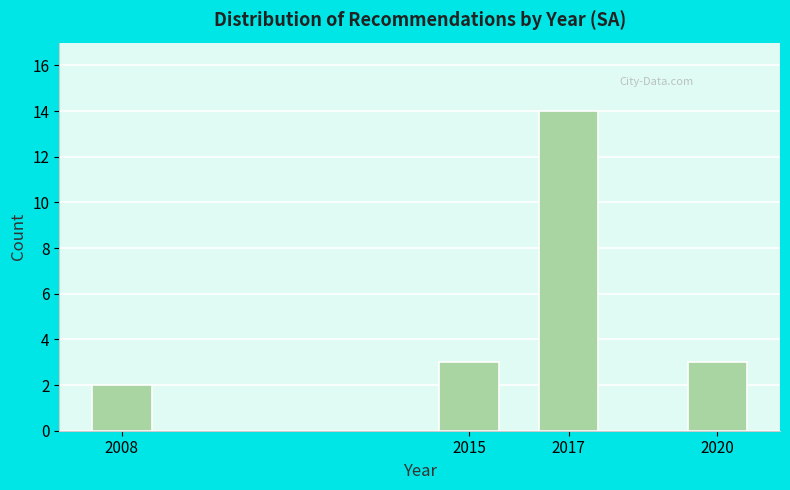

Reading left to right, extract all data points from this chart.

2	3	14	3